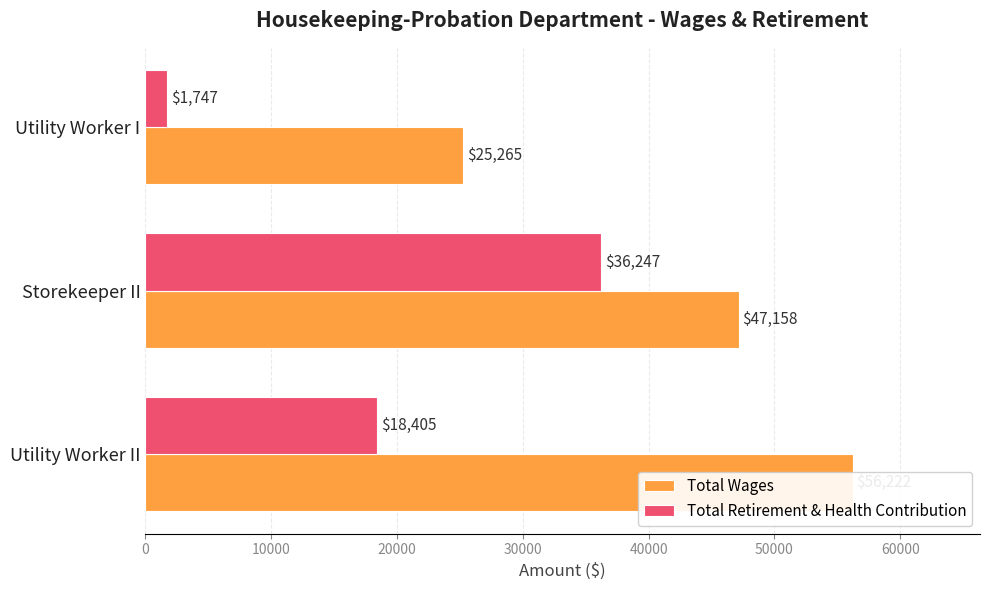

What is the difference between the maximum and minimum values in the Total Wages series?

30957